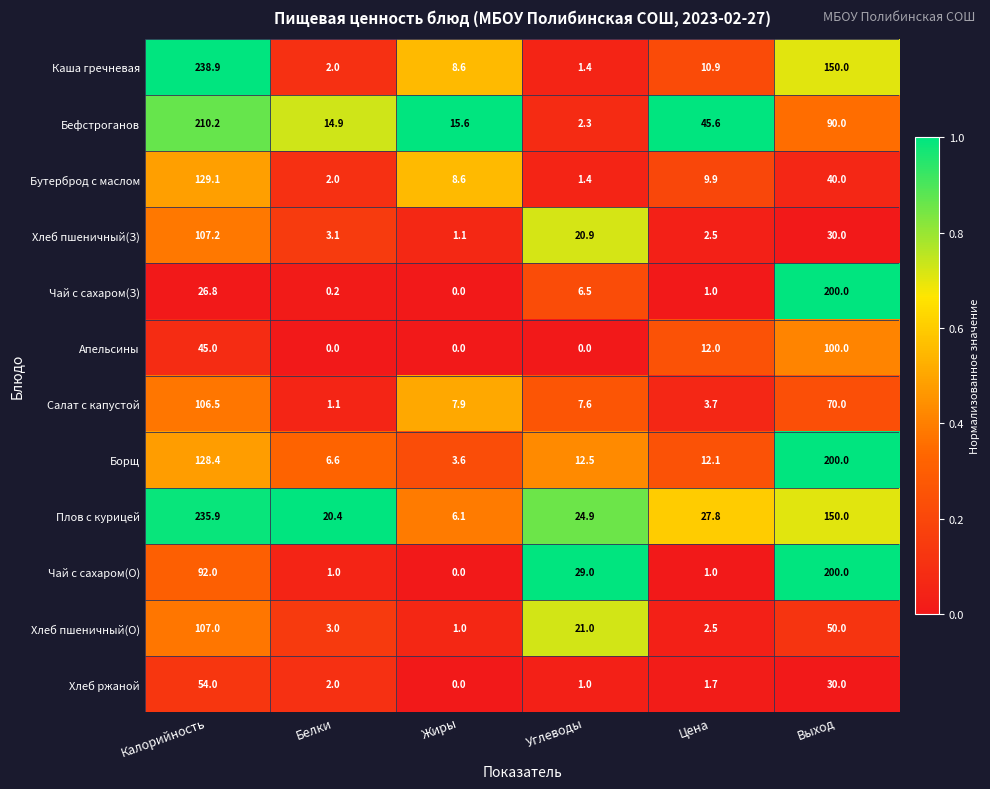

What is the difference between the Борщ values at Выход and Цена?

187.9